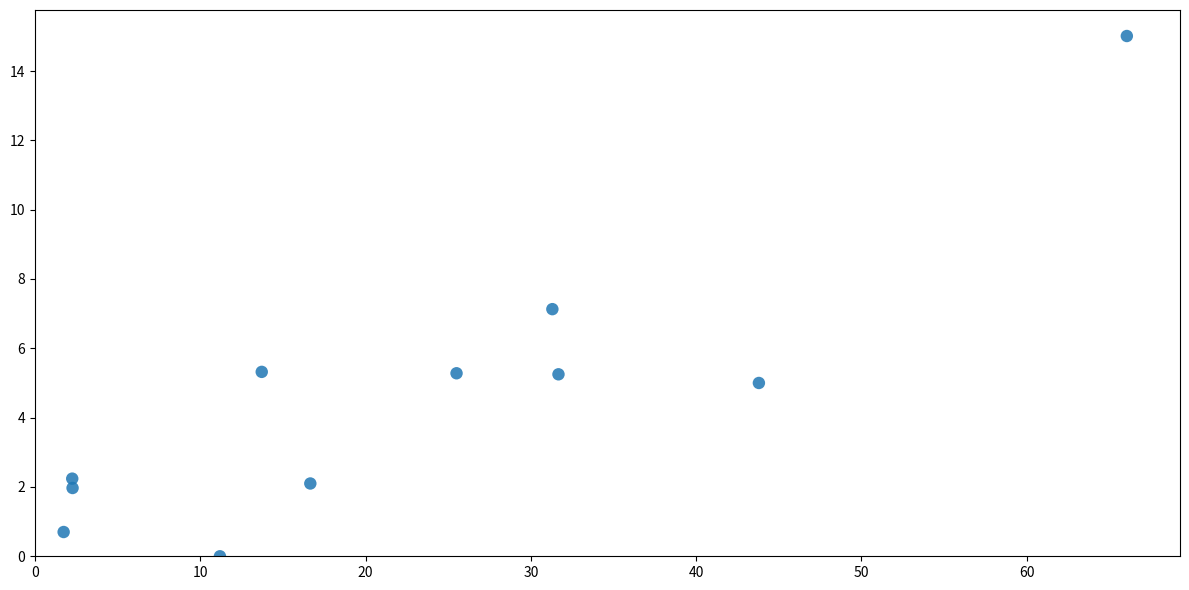

What is the average X value?

22.4